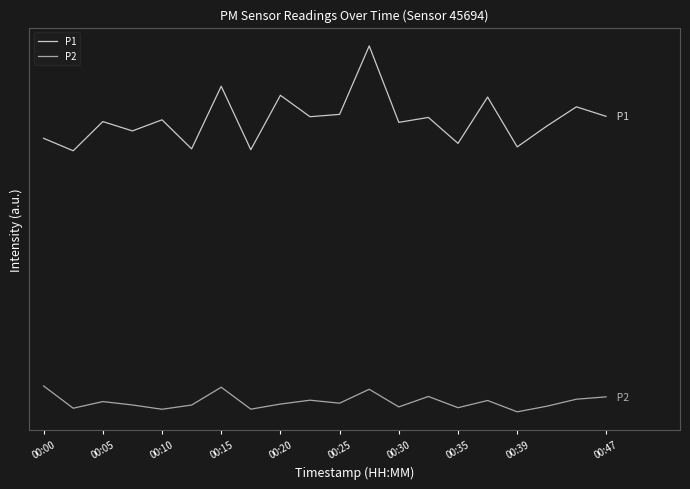

What is the value of the P2 point at the 3rd from the left?

17.3